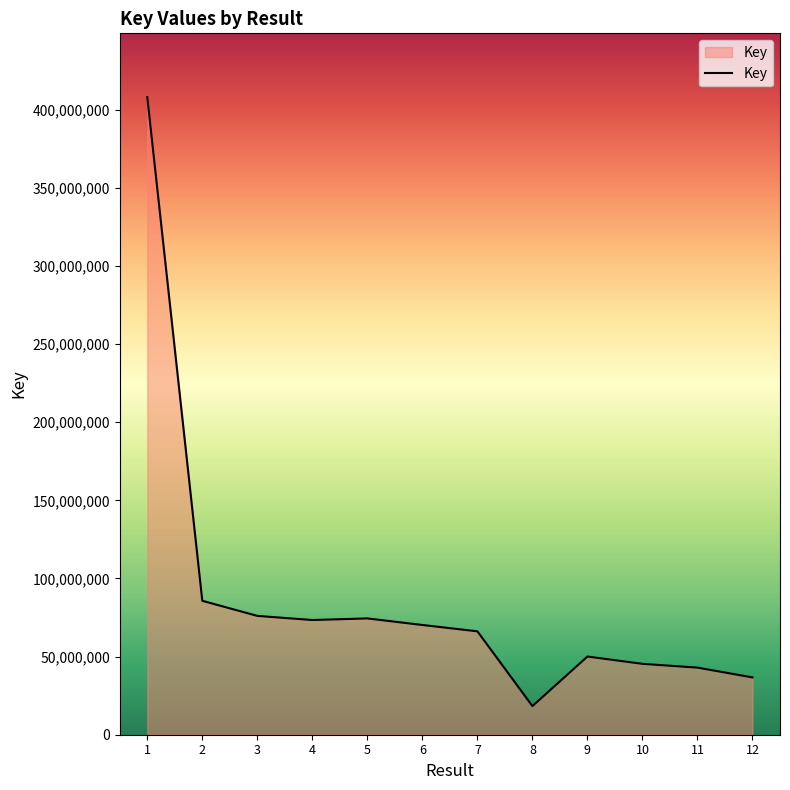

What is the minimum value shown in the chart?

18319555